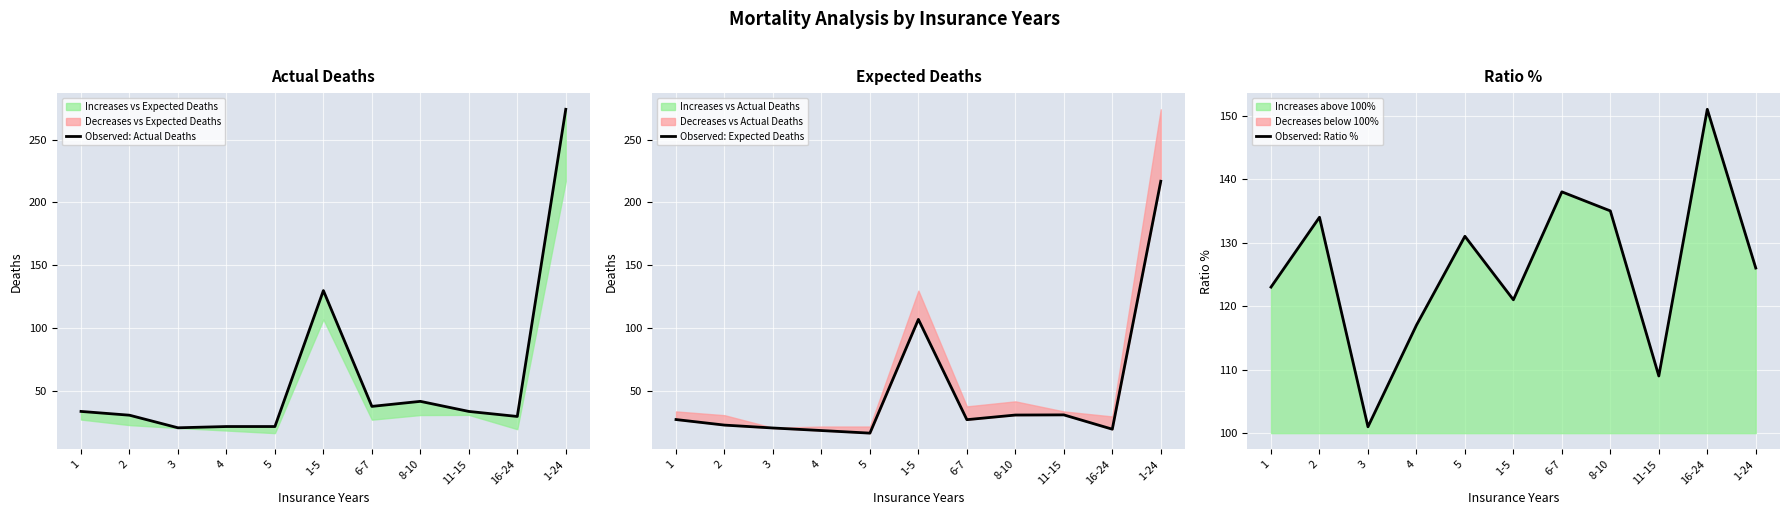

Is the value of Observed: Actual Deaths at 11-15 greater than the value of Observed: Expected Deaths at 4?

Yes